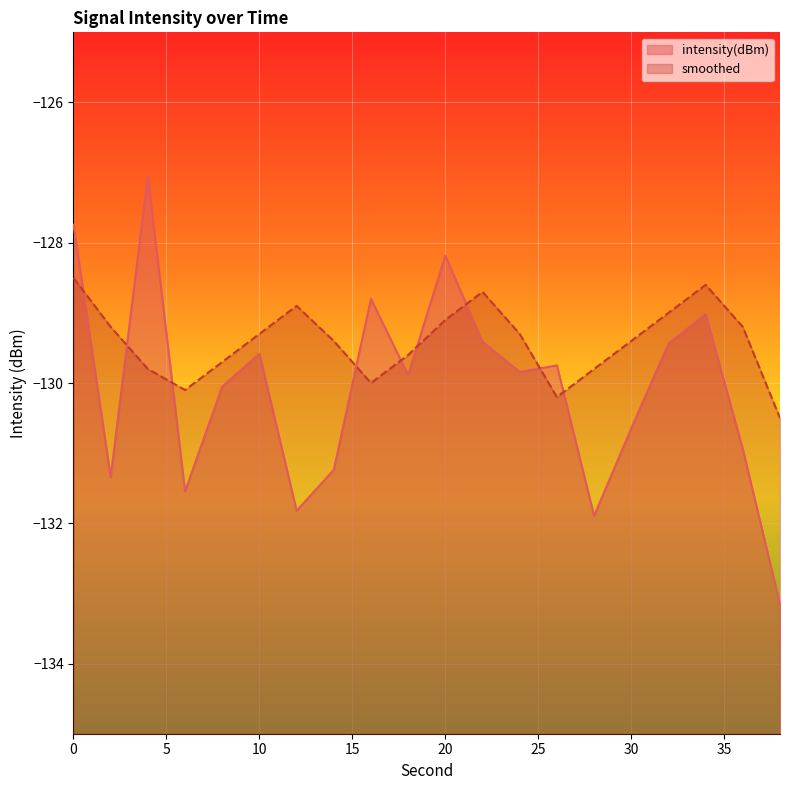

List the labels in order of smoothed value, largest first.

0, 34, 22, 12, 32, 20, 2, 36, 10, 24, 14, 30, 18, 8, 4, 28, 16, 6, 26, 38